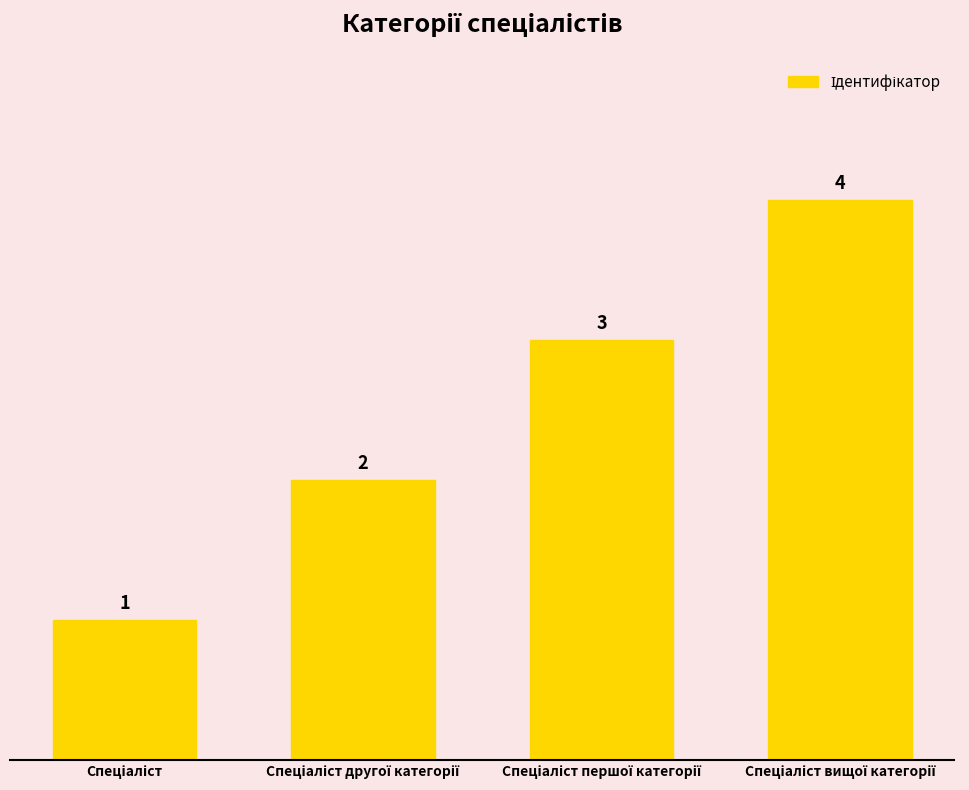

What is the minimum value shown in the chart?

1